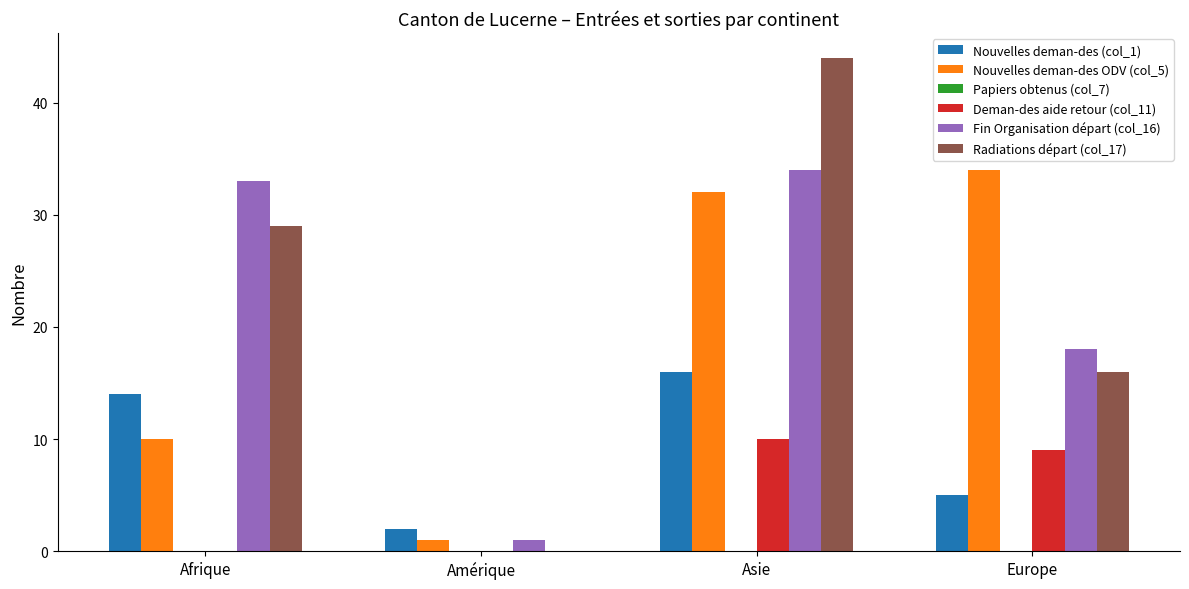

What is the sum of all Radiations départ (col_17) values?

89